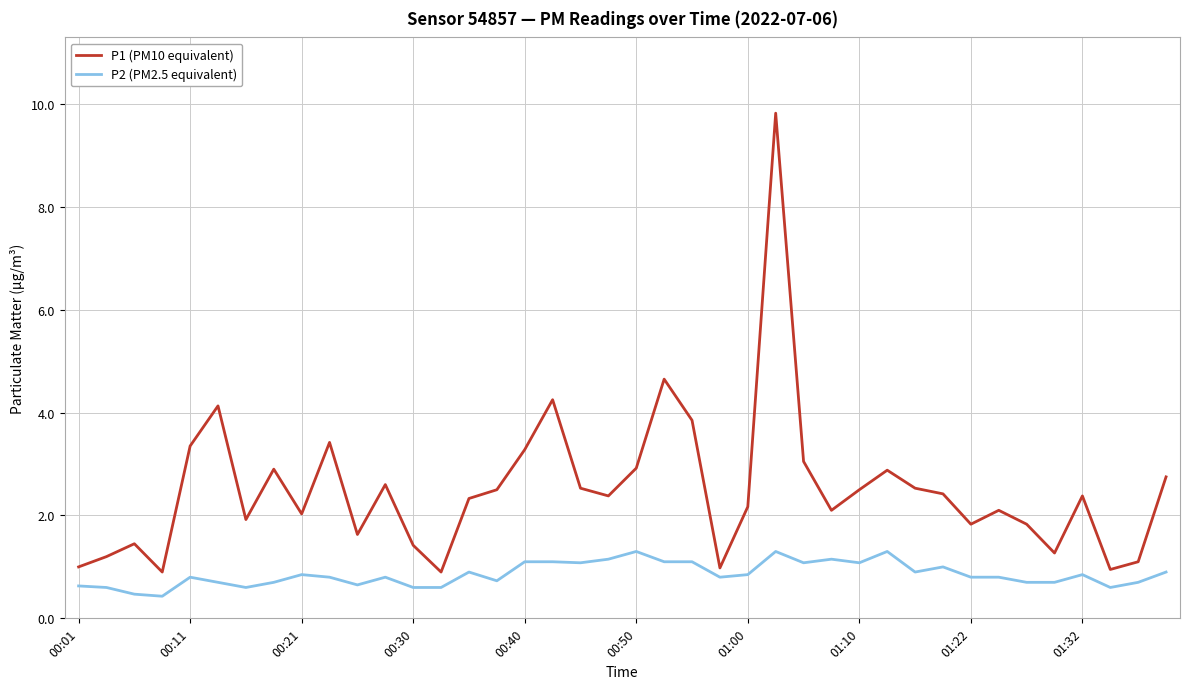

What is the maximum value shown in the chart?

9.8